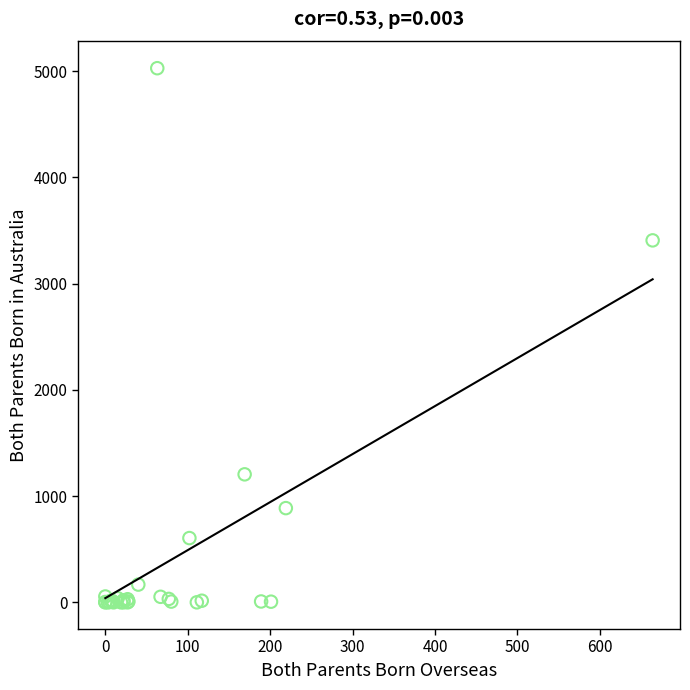

What Y value in the scatter plot is closest to 2514?

3408